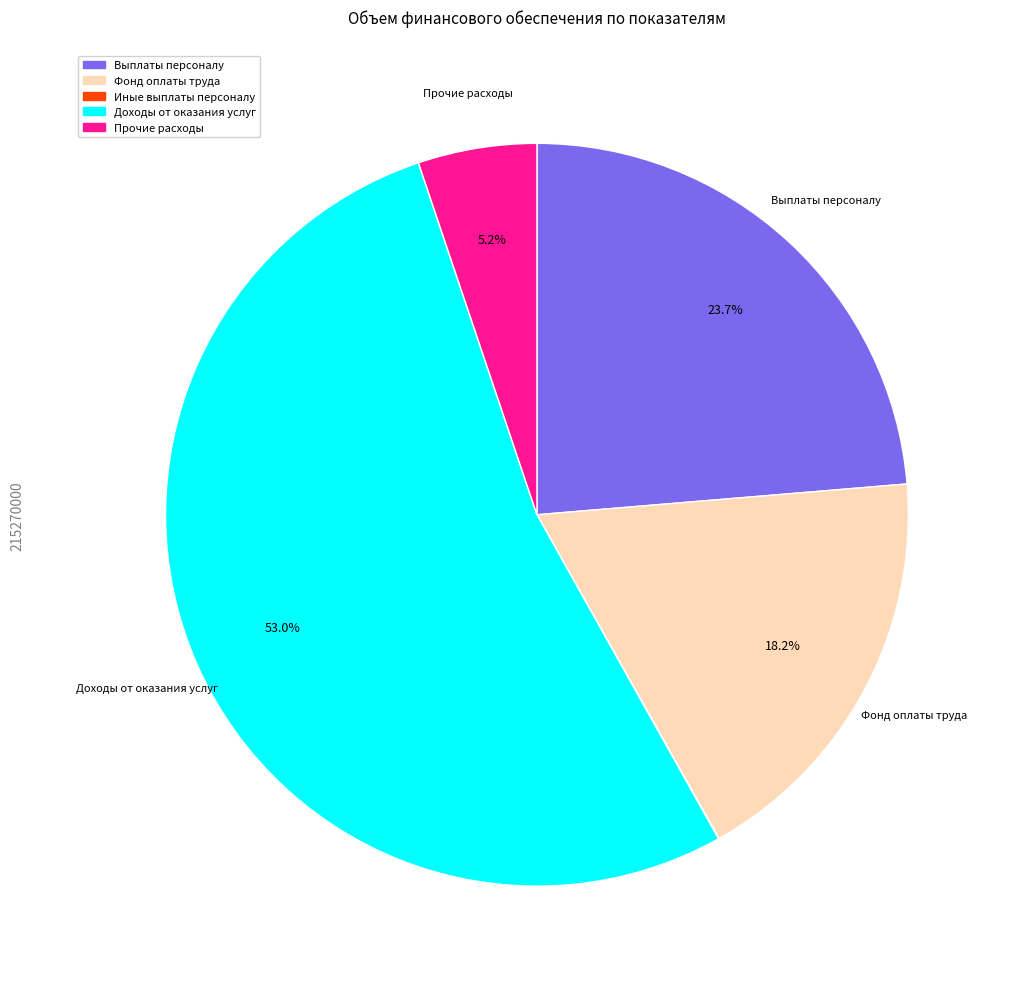

Which slice is the largest?

Доходы от оказания услуг